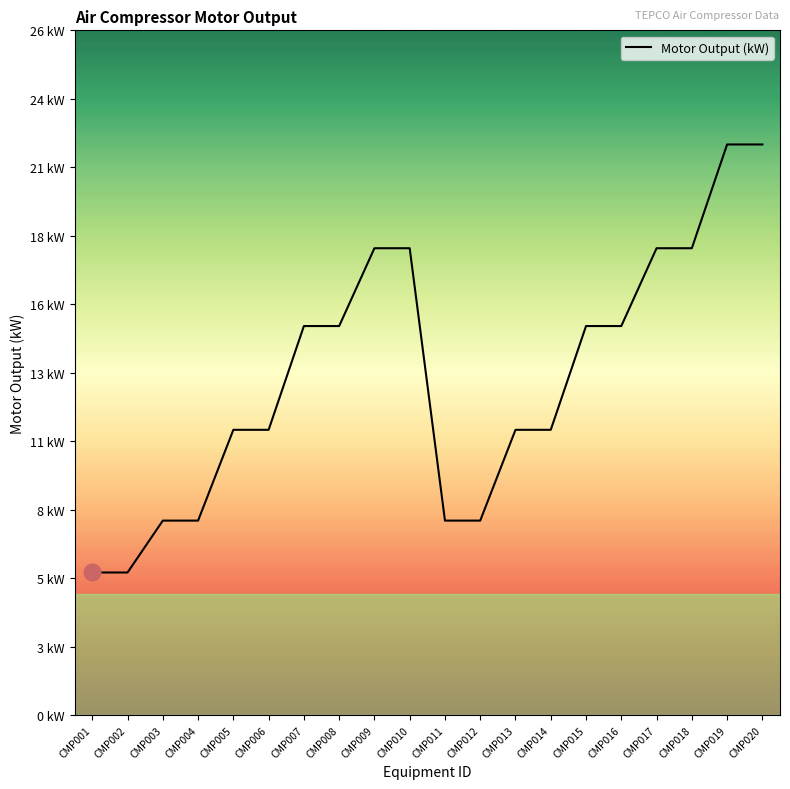

What is the value of the 17th point from the left?

18.0